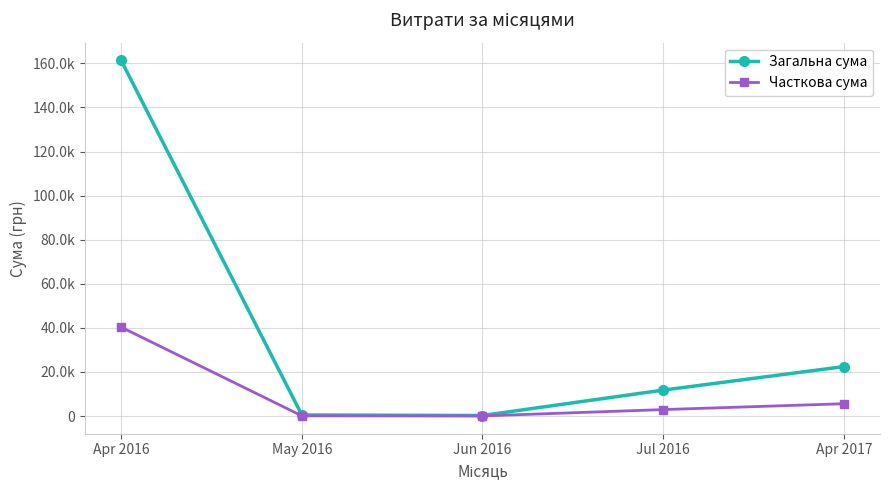

How many interior local valleys does the Загальна сума series have?

1